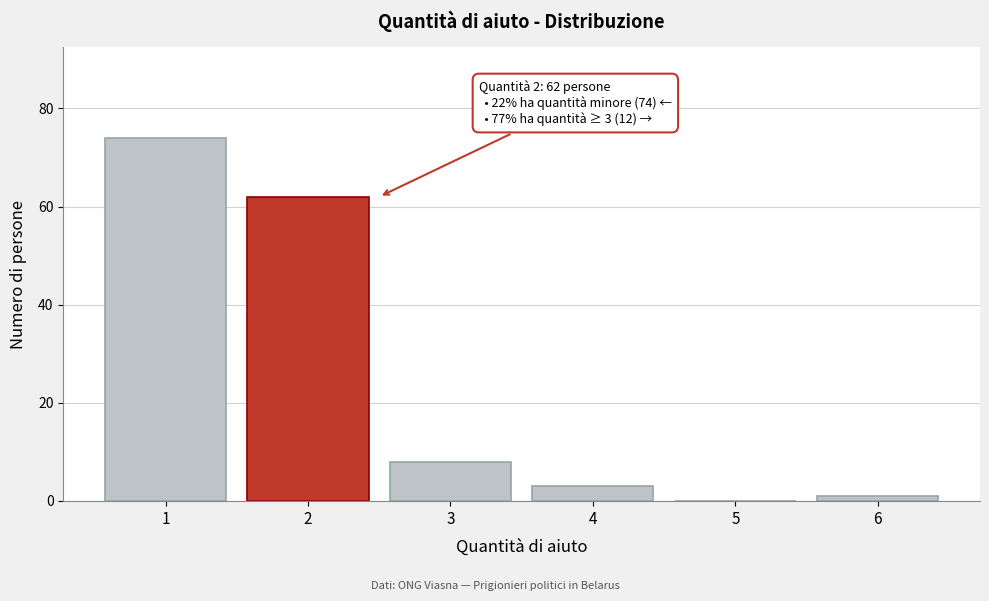

Reading right to left, transcribe all the data shown in this chart.

6=1	5=0	4=3	3=8	2=62	1=74